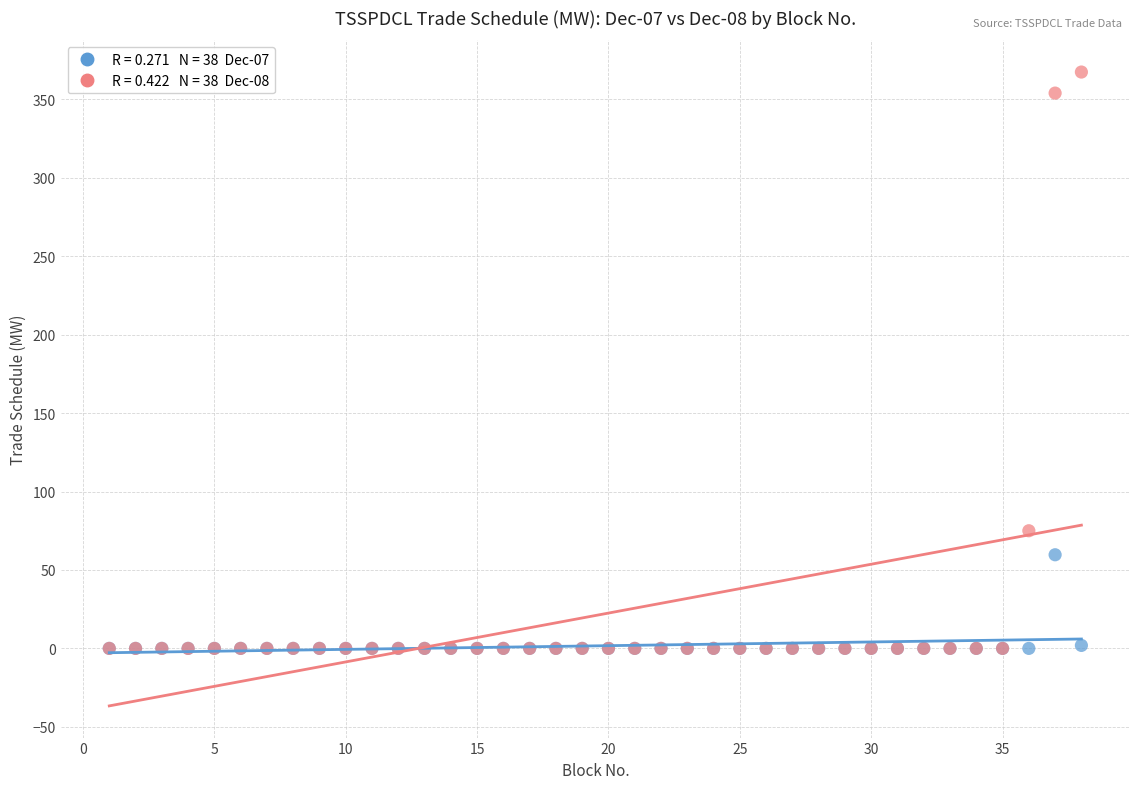

Across all series, what Y value is closest to 183?

75.0